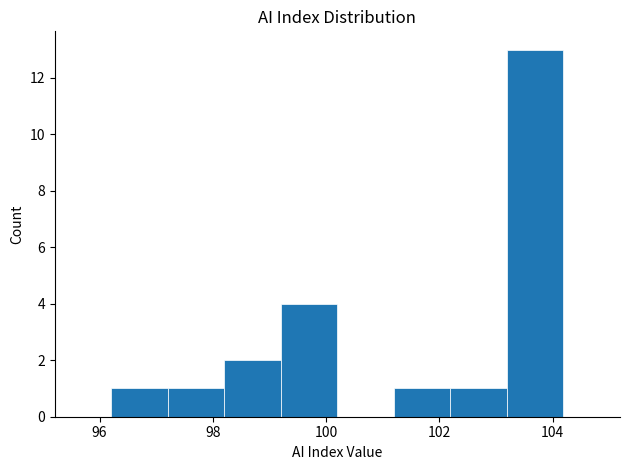

Reading left to right, transcribe this chart: for each bar, give the range it covers on the x-axis and its height. Neither the bar edges nor the heights are printed on the chart, so give them approximately, as read against the axes.

96.2 to 97.2: 1
97.2 to 98.2: 1
98.2 to 99.2: 2
99.2 to 100.2: 4
100.2 to 101.2: 0
101.2 to 102.2: 1
102.2 to 103.2: 1
103.2 to 104.2: 13